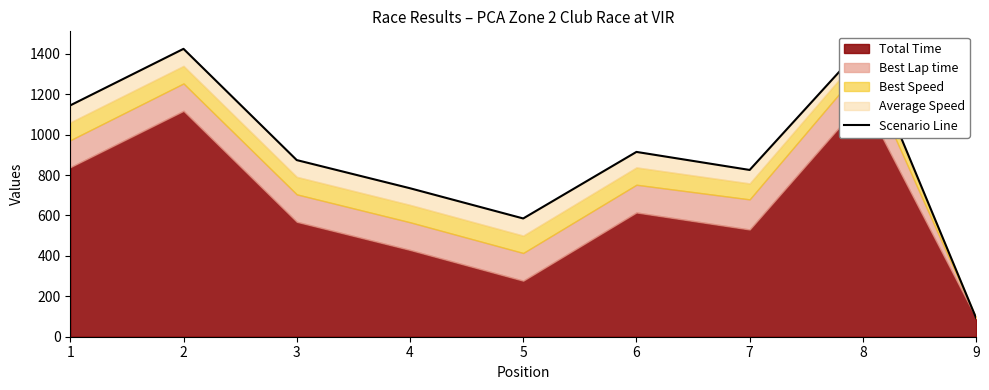

At which category does the chart reach its minimum across all series?

9